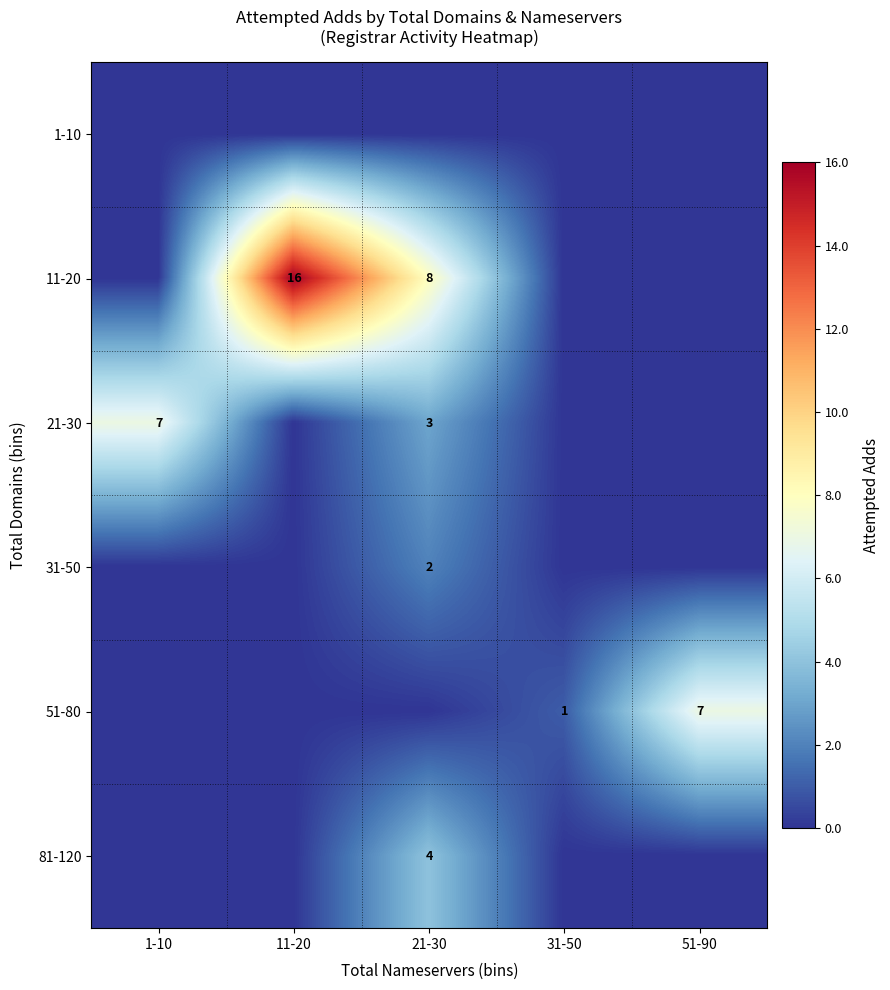

The value of 11-20 at 11-20 is 8. True or false?

False